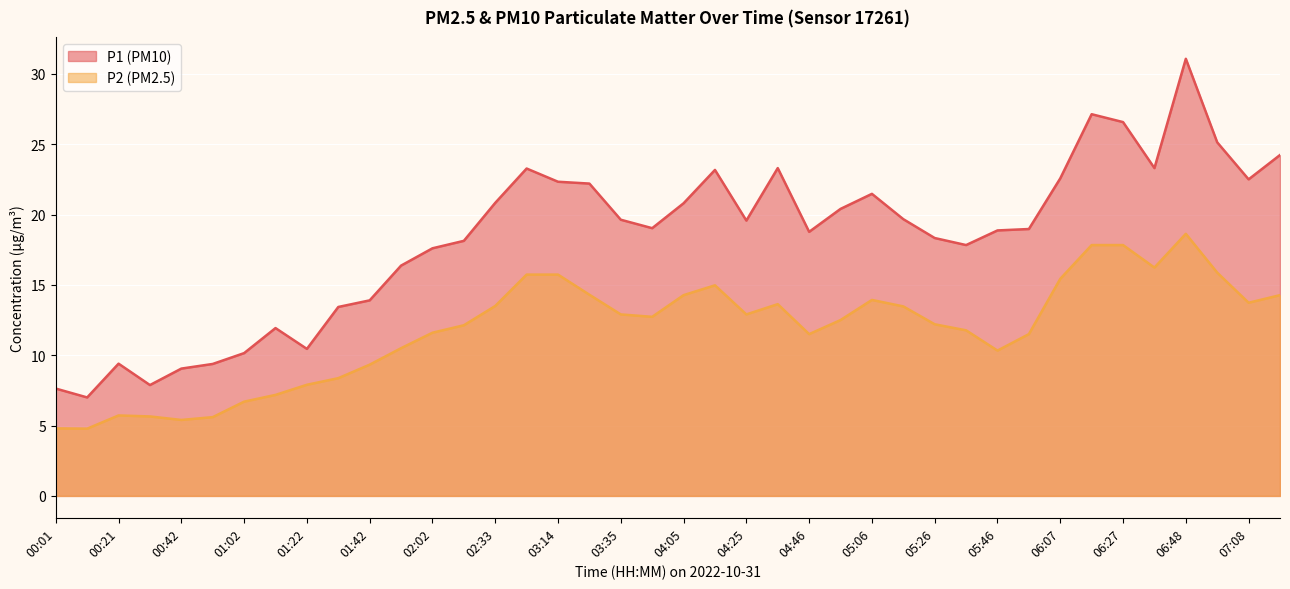

Is it true that P2 equals 18.0 at 04:25?

False